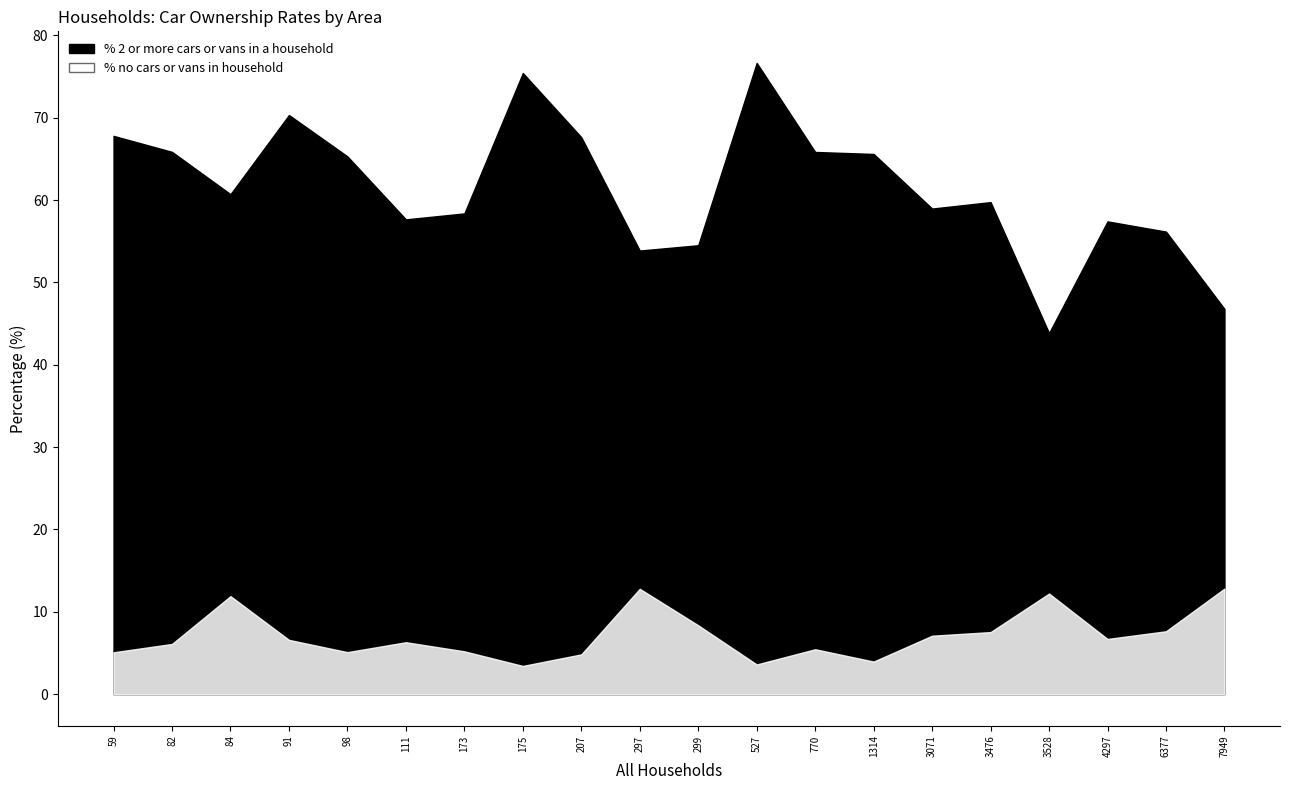

What is the spread (max minus min) of values at 770?

60.4